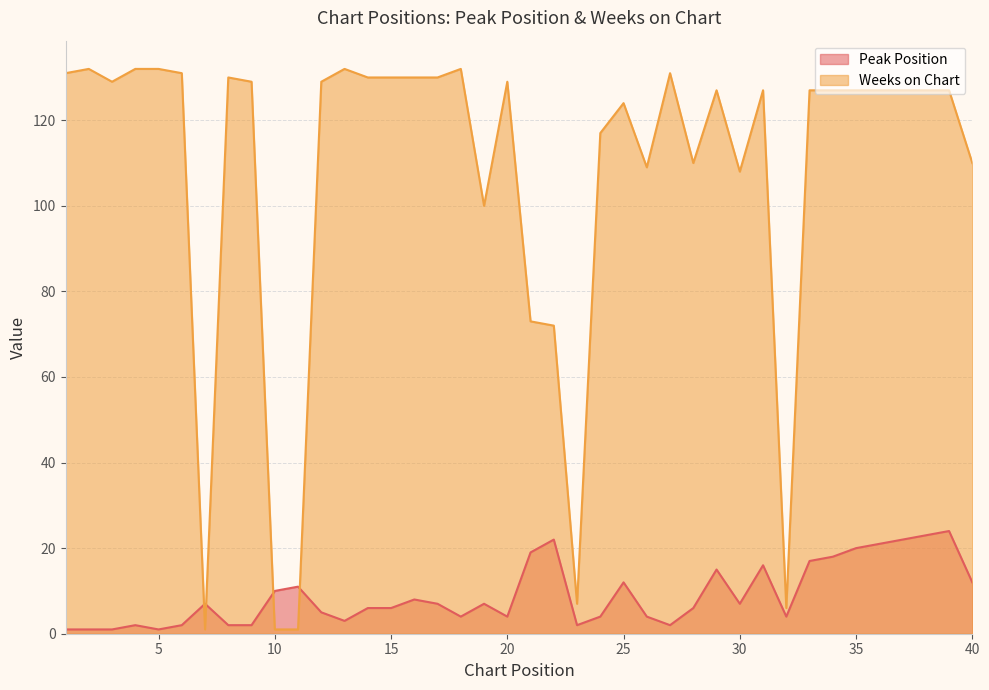

Which series has the largest total across all categories?

Weeks on Chart